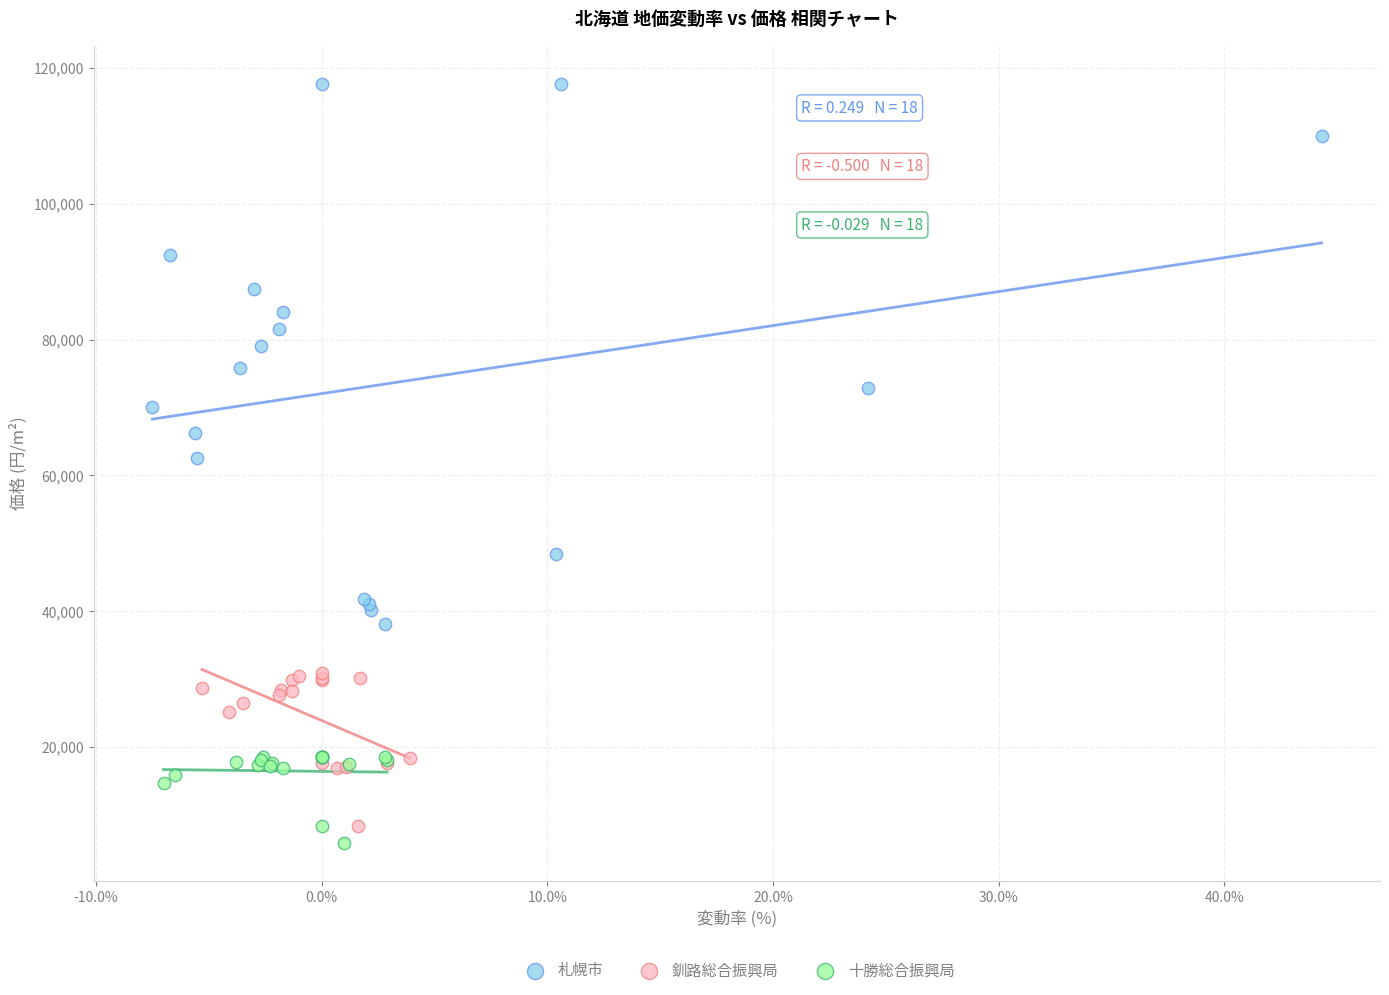

Which series has the widest spread of Y values?

札幌市